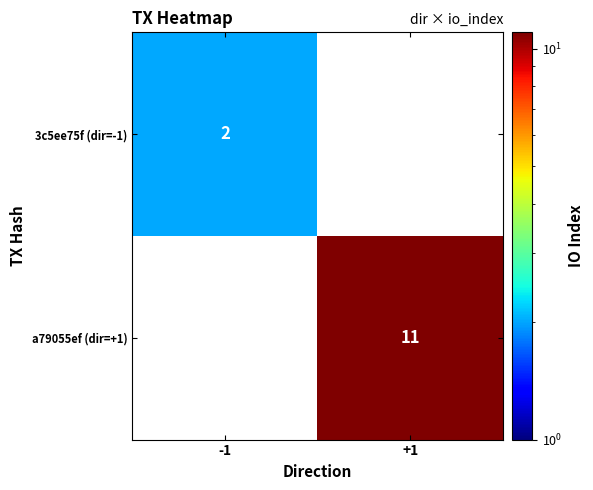

The a79055ef (dir=+1) series shows 16 at +1. True or false?

False